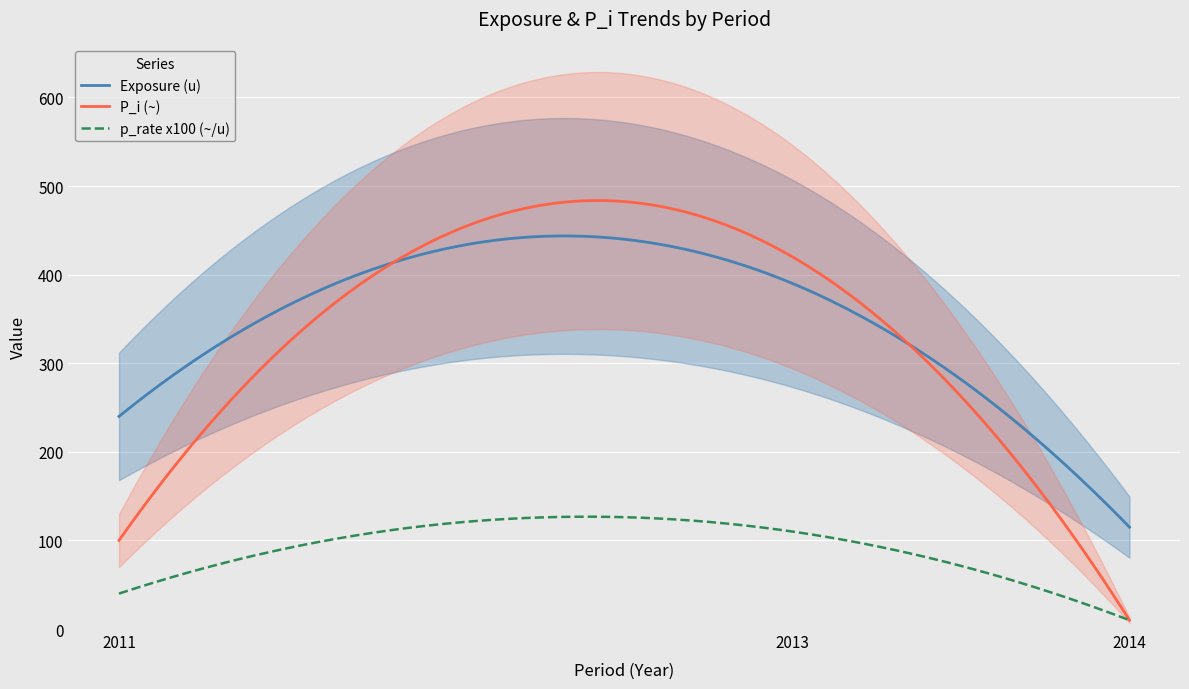

What is the sum of all p_rate values?

1.6